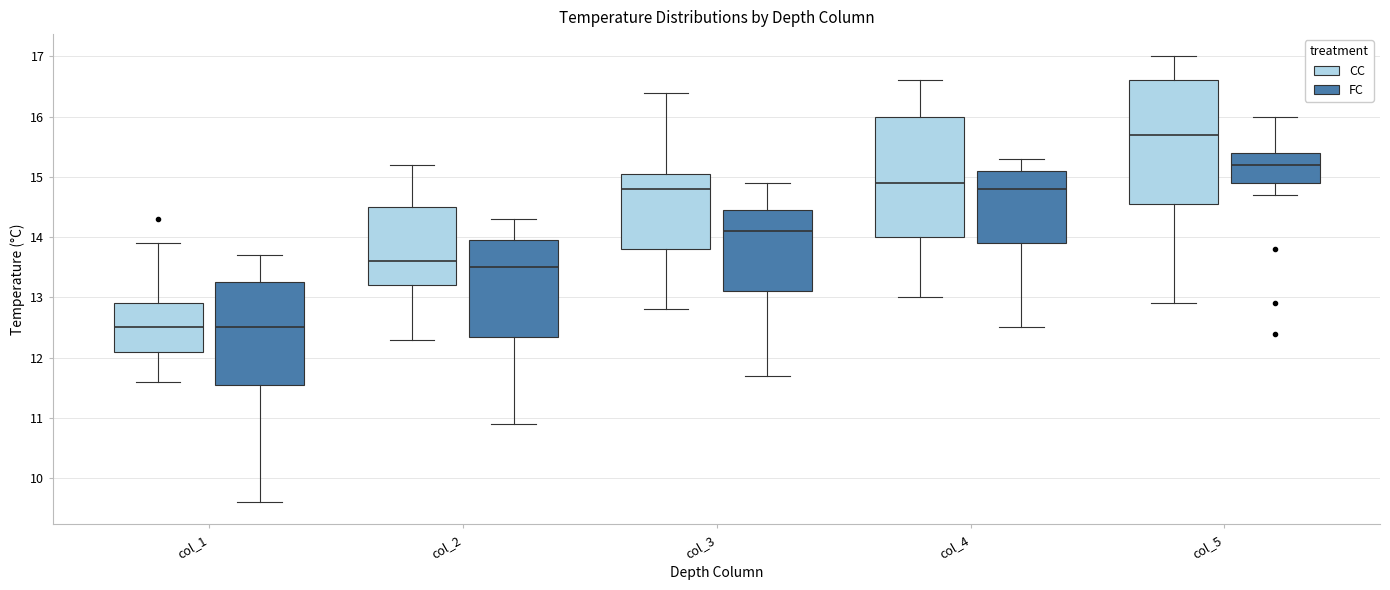

Where does the lower whisker of the box for col_3 (FC) end on the y-axis? The values are not printed on the chart, so give them approximately, as read against the axis.

11.7